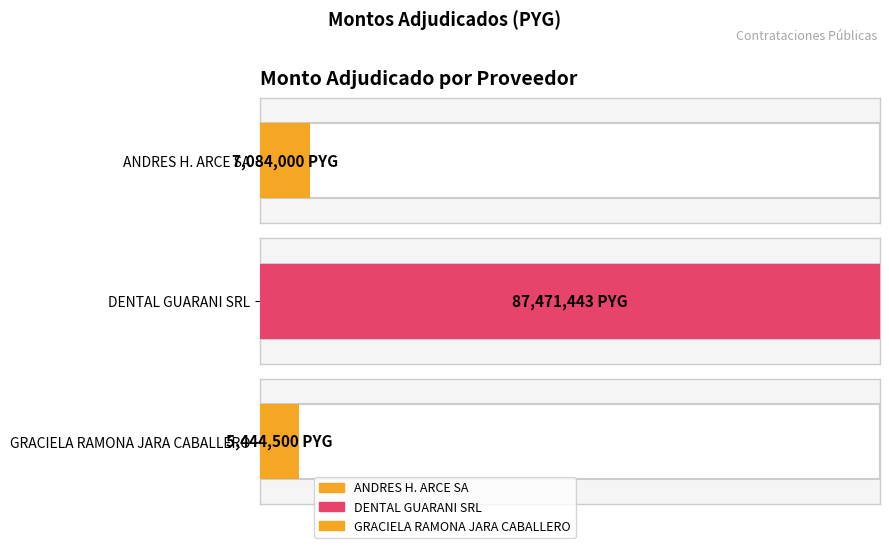

What is the average value?

33333314